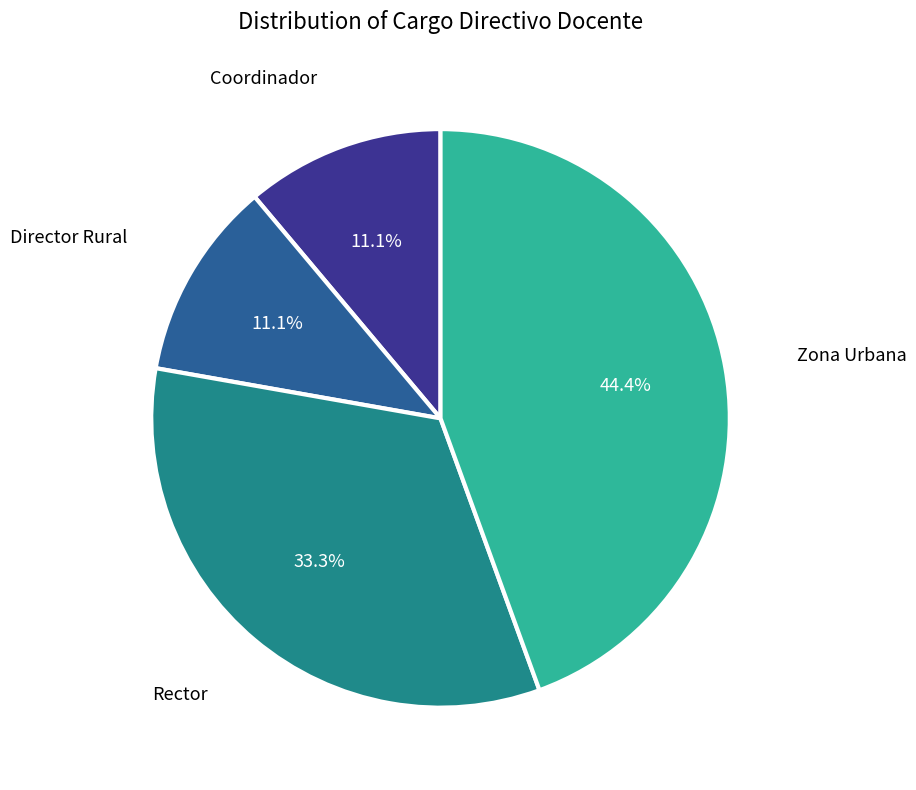

Is there any slice that represents more than half of the pie?

No